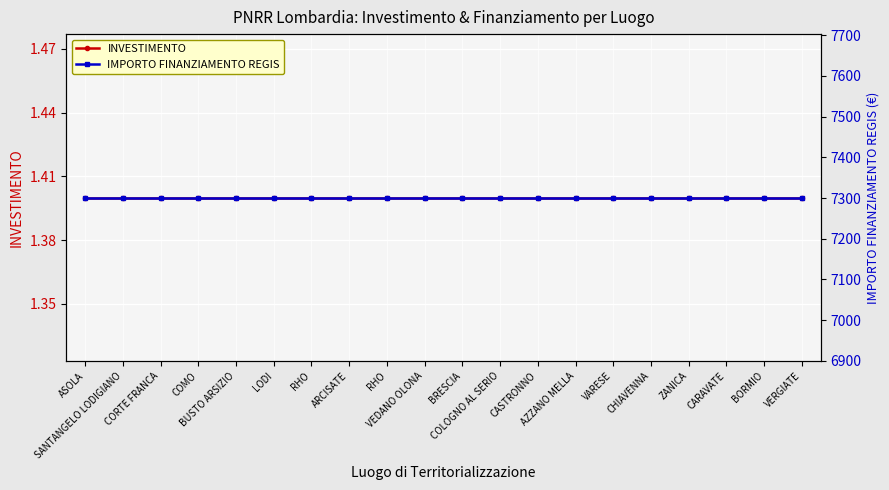

Is it true that IMPORTO FINANZIAMENTO REGIS equals 12115.3 at CORTE FRANCA?

False